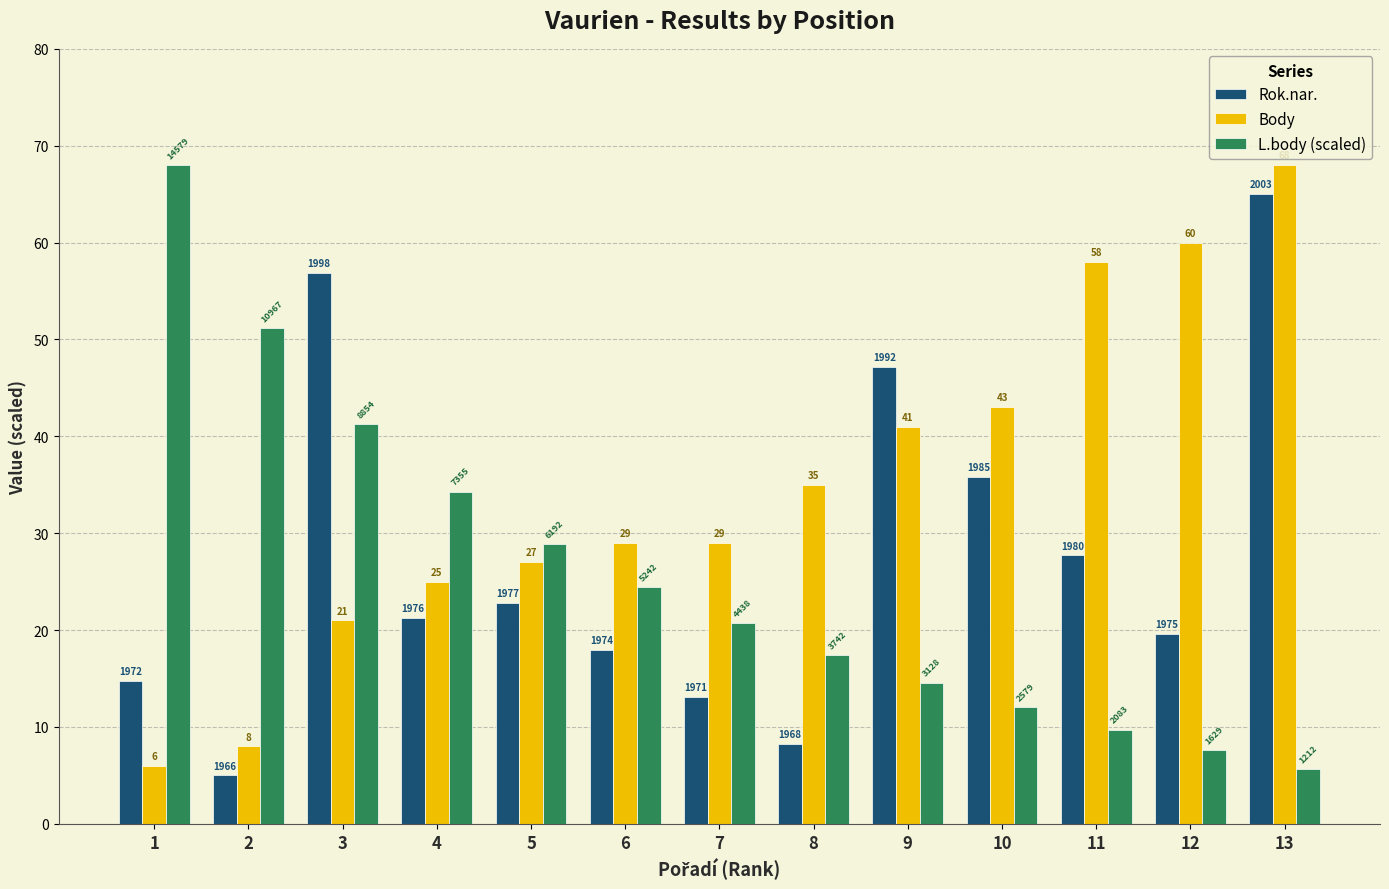

Reading left to right, what are all the values shown in this chart?

Rok.nar.: 14.7	5.0	56.9	21.2	22.8	18.0	13.1	8.2	47.2	35.8	27.7	19.6	65.0
Body: 6.0	8.0	21.0	25.0	27.0	29.0	29.0	35.0	41.0	43.0	58.0	60.0	68.0
L.body (scaled): 68.0	51.2	41.3	34.3	28.9	24.4	20.7	17.5	14.6	12.0	9.7	7.6	5.7